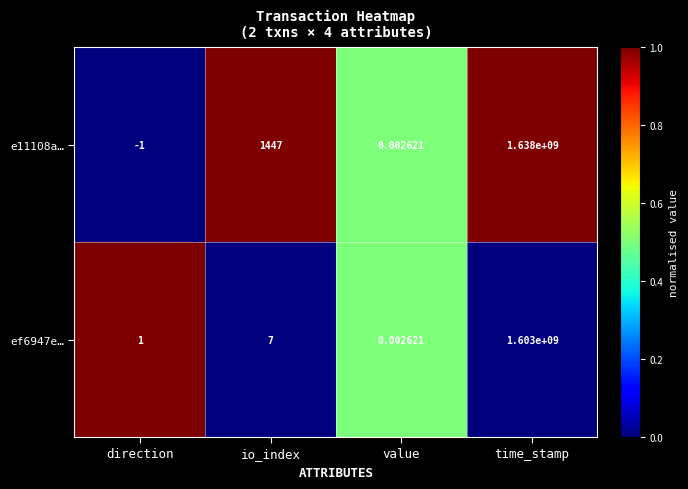

Rank the categories by ef6947e… value from lowest to highest.

value, direction, io_index, time_stamp